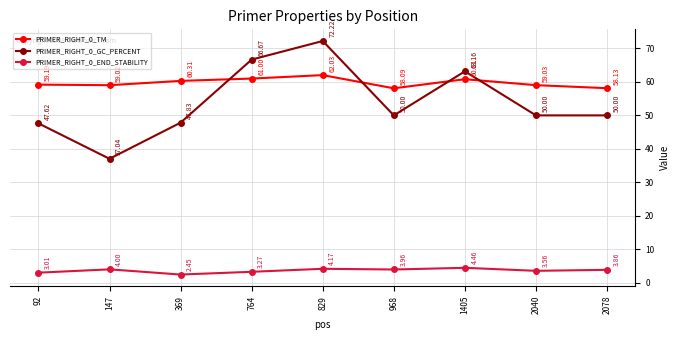

Read the PRIMER_RIGHT_0_TM value at 369.

60.3